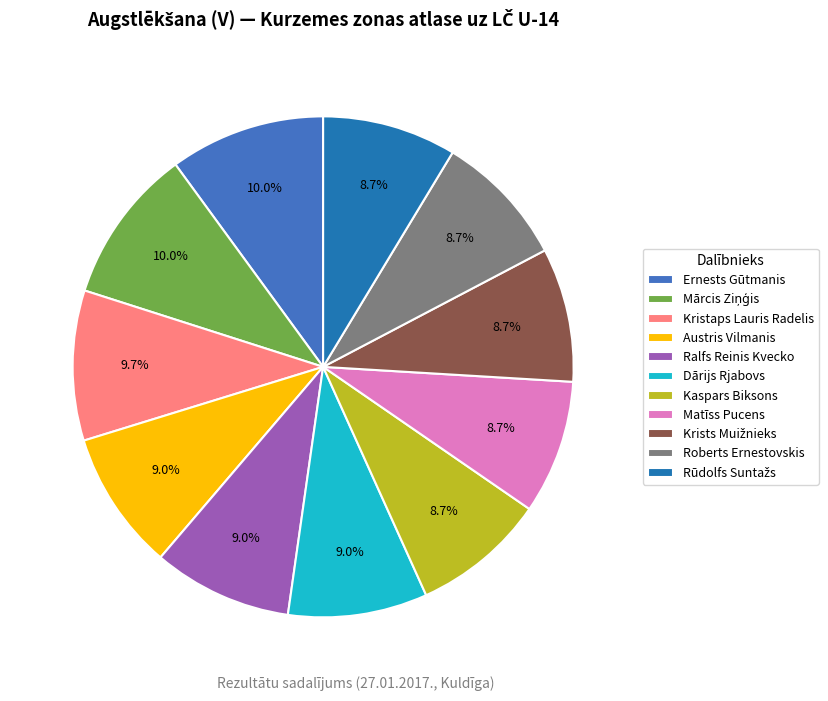

To the nearest percent, what percentage of the pie is Matīss Pucens?

9%